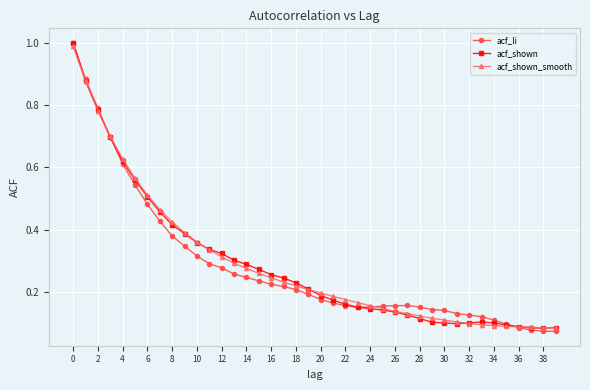

How many data points does each series have?

40